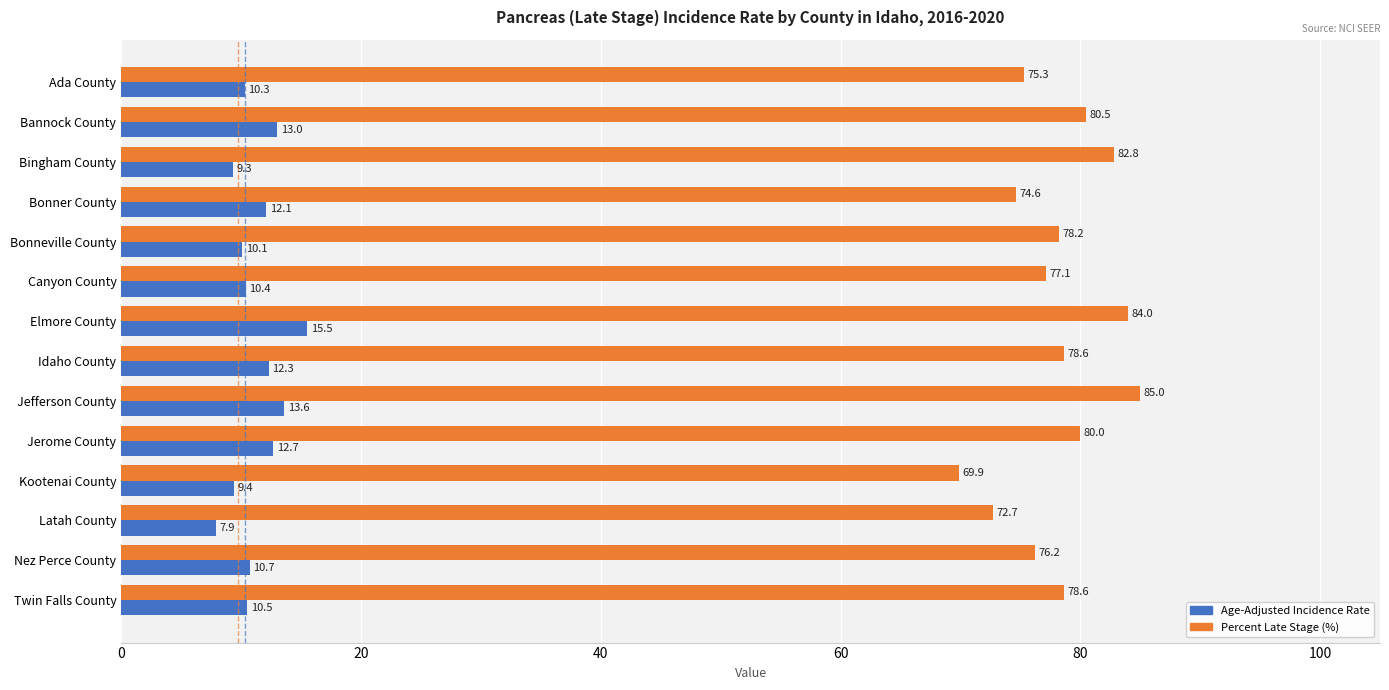

What is the minimum value shown in the chart?

7.9